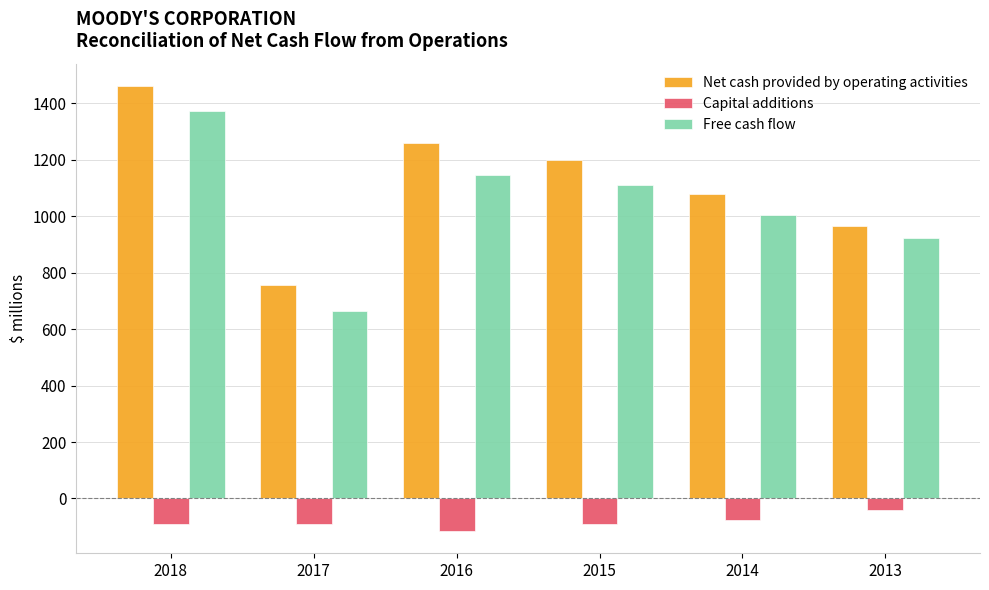

Rank the series by their maximum value, from lowest to highest.

Capital additions, Free cash flow, Net cash provided by operating activities